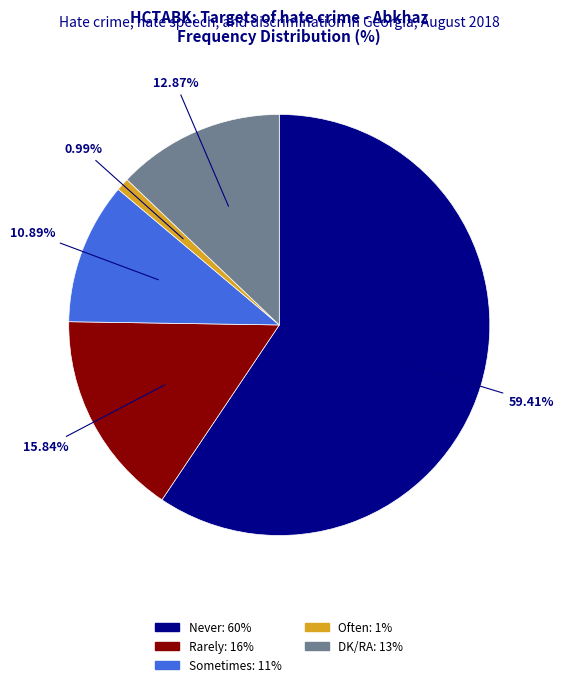

Is there any slice that represents more than half of the pie?

Yes